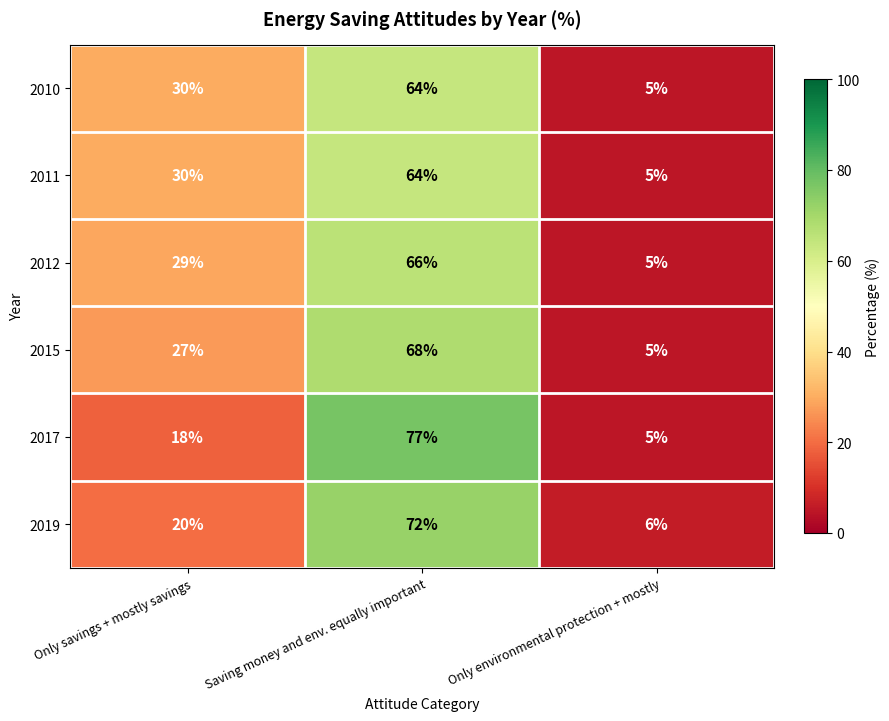

What is the spread (max minus min) of values at Only environmental protection + mostly?

1